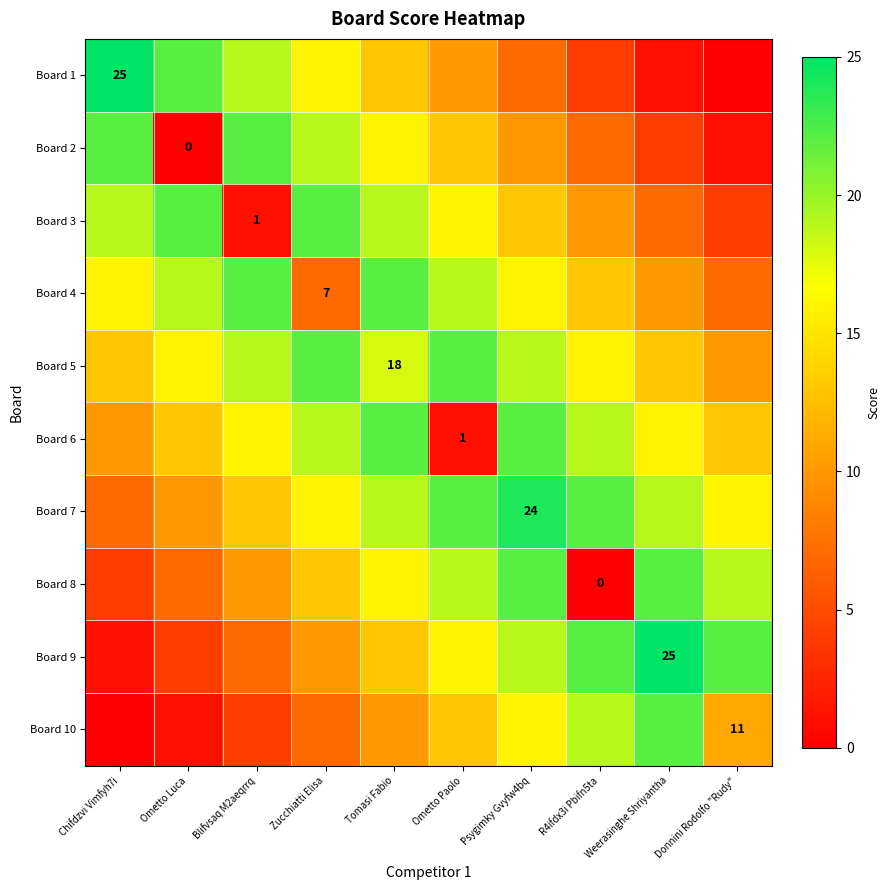

The value of Board 7 at Psygimky Gvyfw4bq is 6. True or false?

False